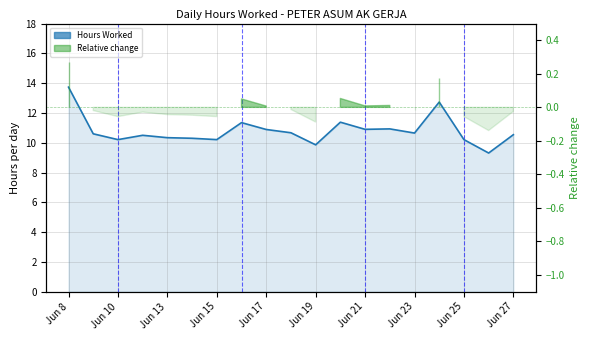

At which label does the data first exceed 10?

Jun 8